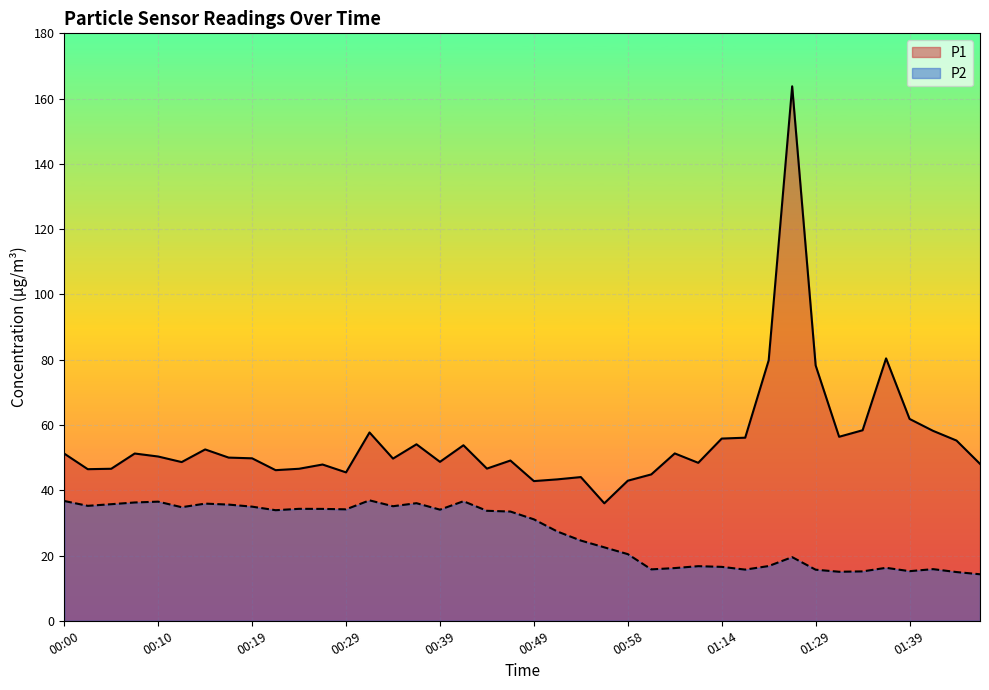

What is the value of the P1 point at the 11th from the left?

46.6